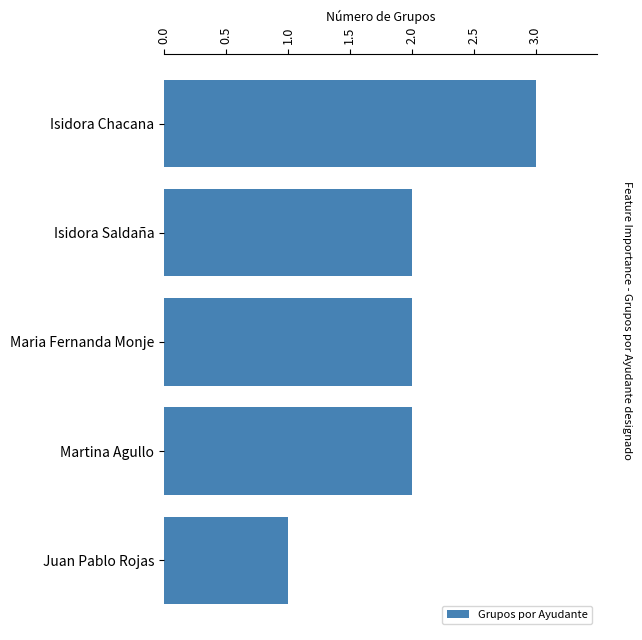

True or false: the data shows 1 at Juan Pablo Rojas.

True